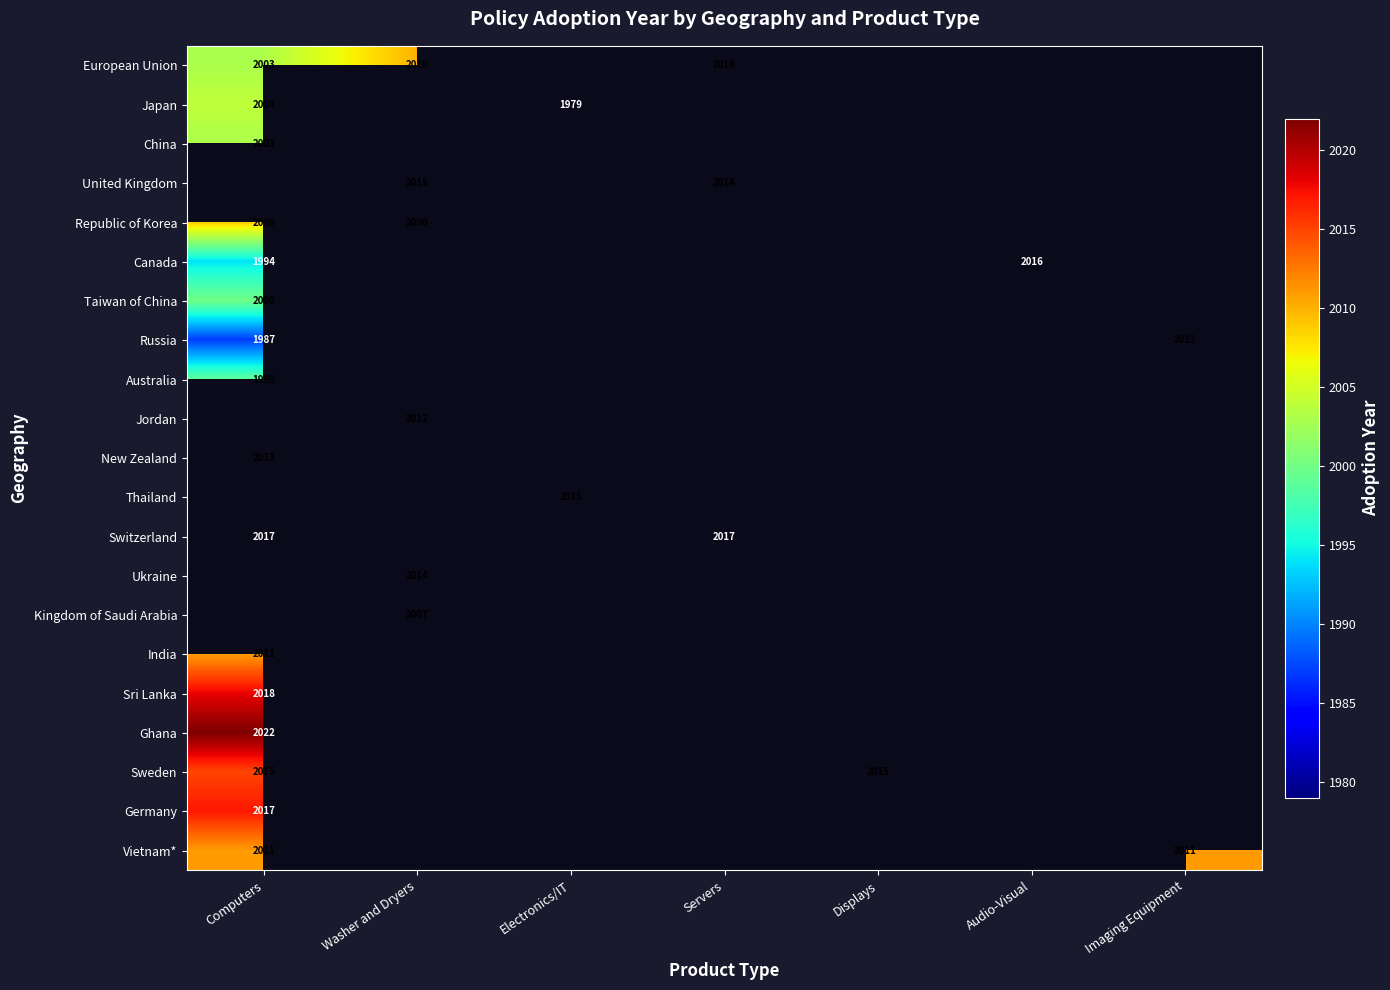

The value of European Union at Computers is 1340. True or false?

False